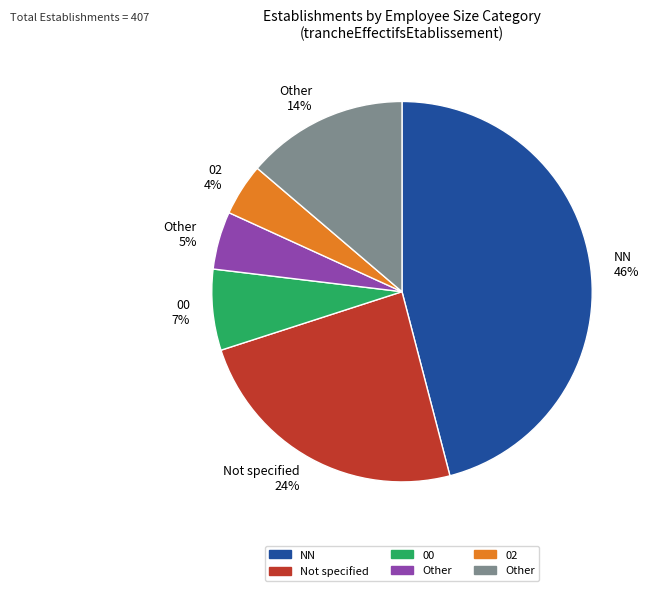

What is the largest slice in the pie chart?

NN 46%